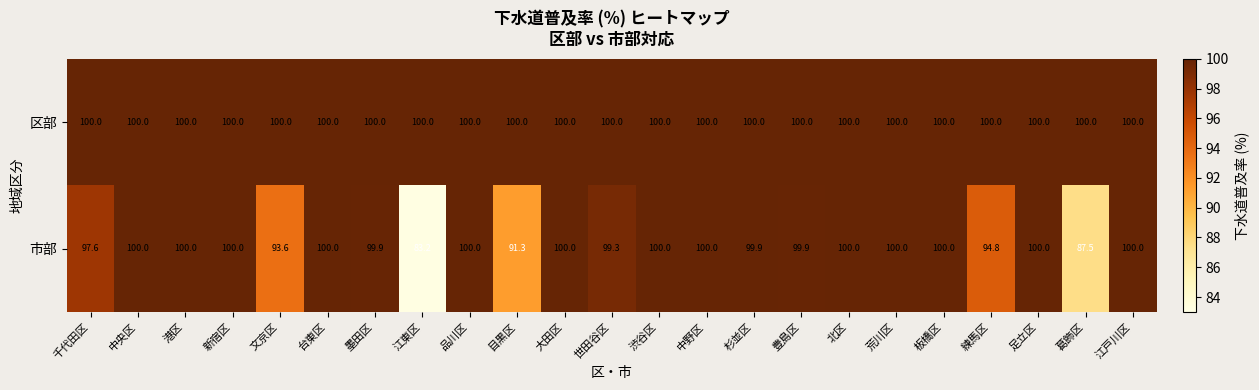

Rank the series by their average value, from lowest to highest.

市部, 区部